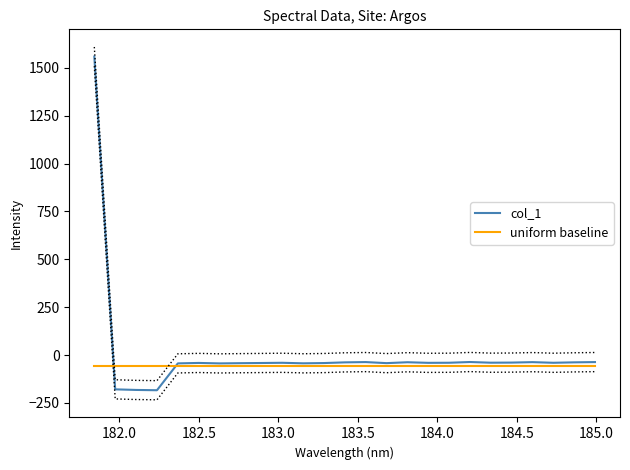

What is the minimum value for col_1?

-183.4